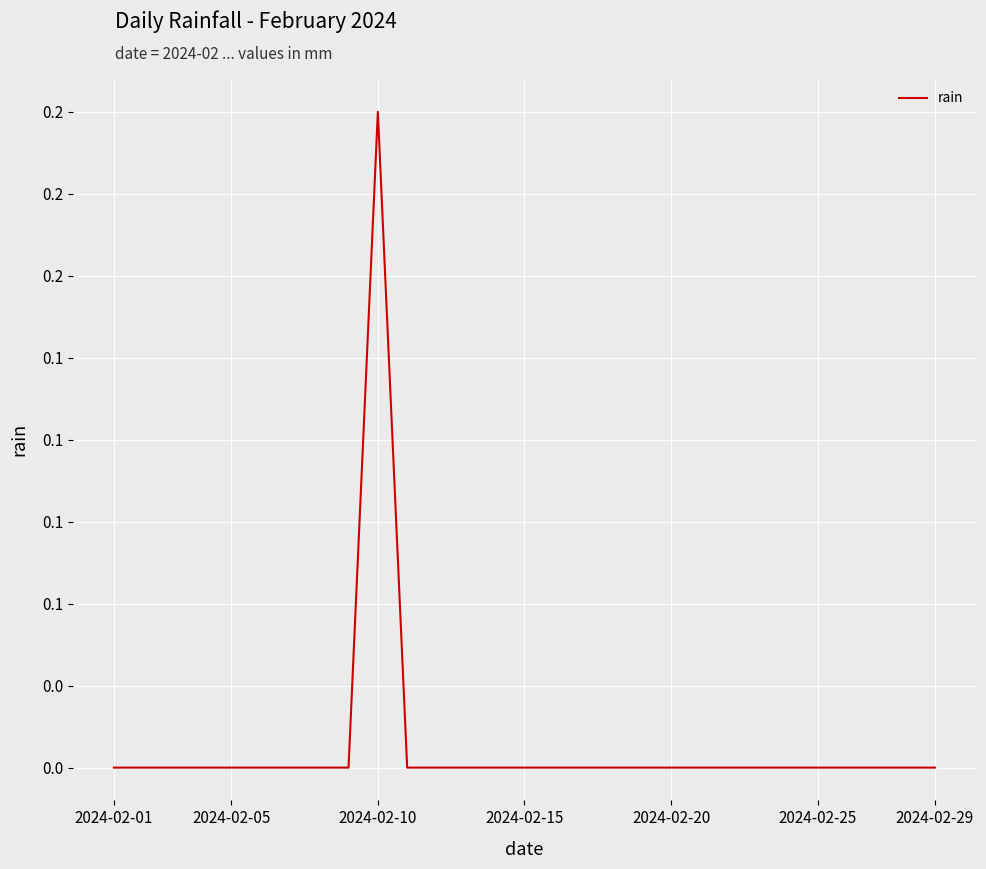

Does the chart have visible grid lines?

Yes